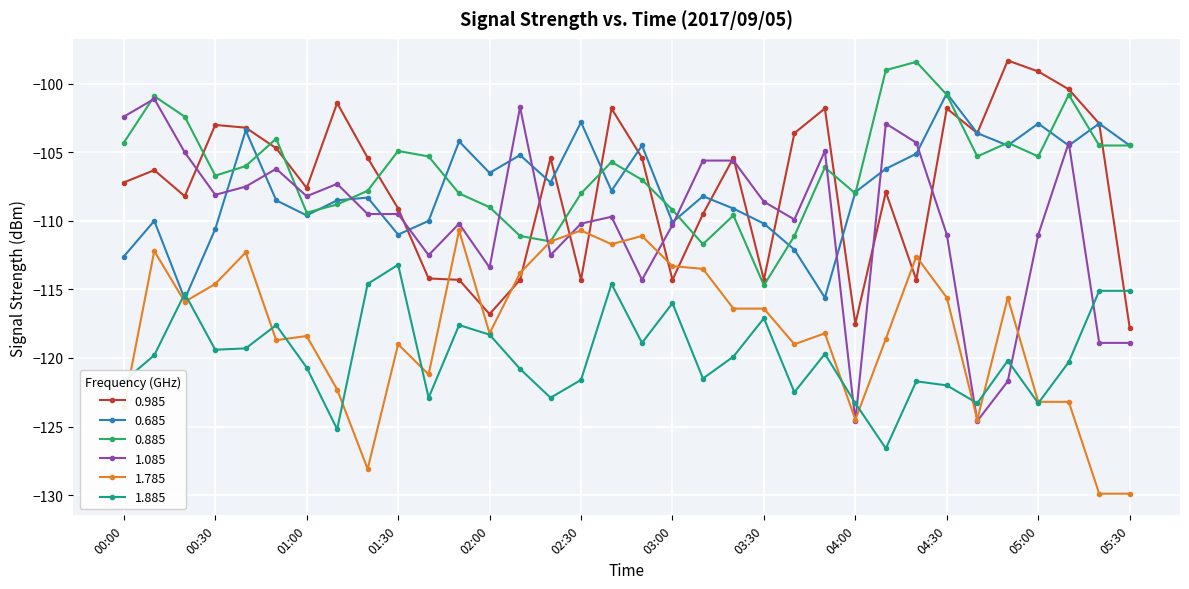

True or false: 0.885 has more than 1 interior local peaks.

True